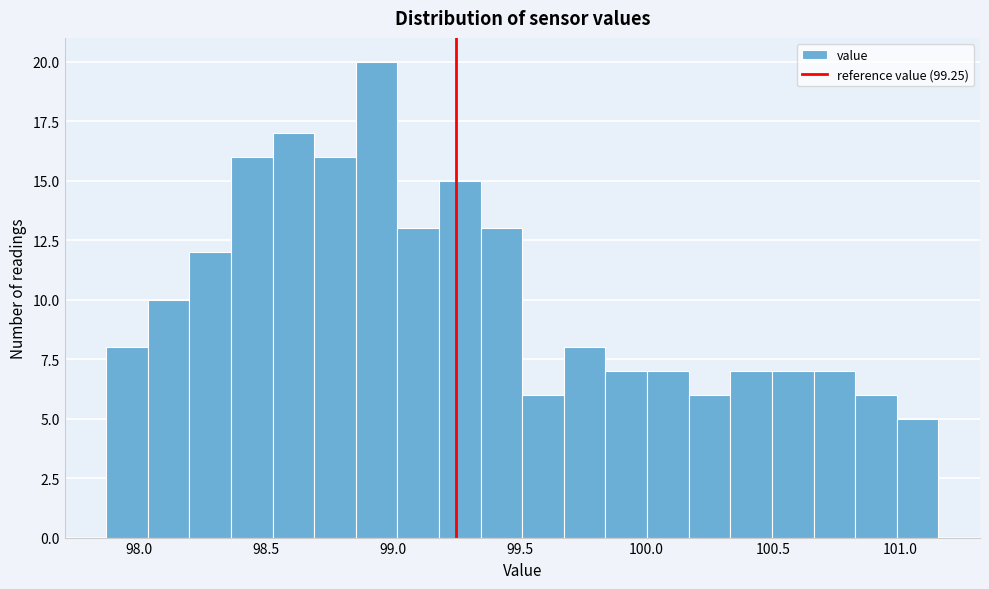

Around what value on the x-axis is the tallest bar? Give the approximate position of its centre, as read against the axis.

98.95